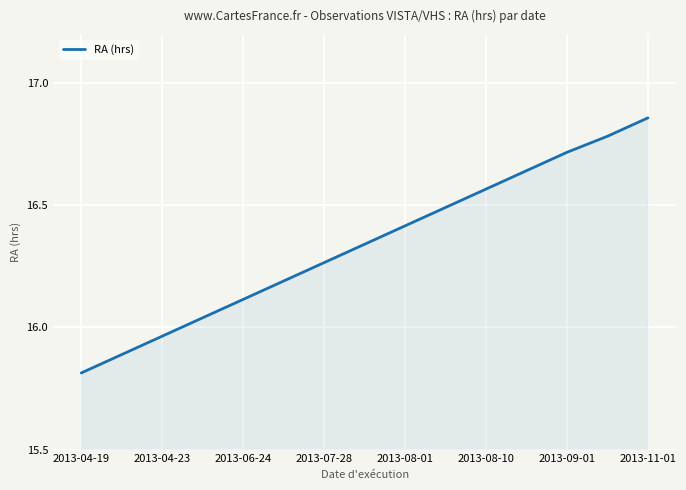

What is the minimum value shown in the chart?

15.8